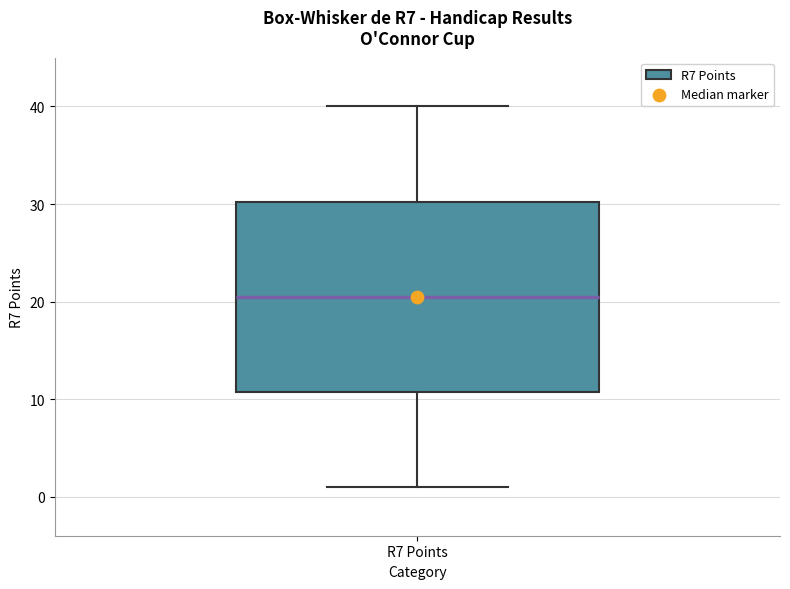

Transcribe this box plot: give where the median line is, the range the box spans, and where the two whiskers end, as read against the y-axis. The values are not printed on the chart, so give them approximately, as read against the axis.

median 21, box 11 to 30, whiskers 1 to 40